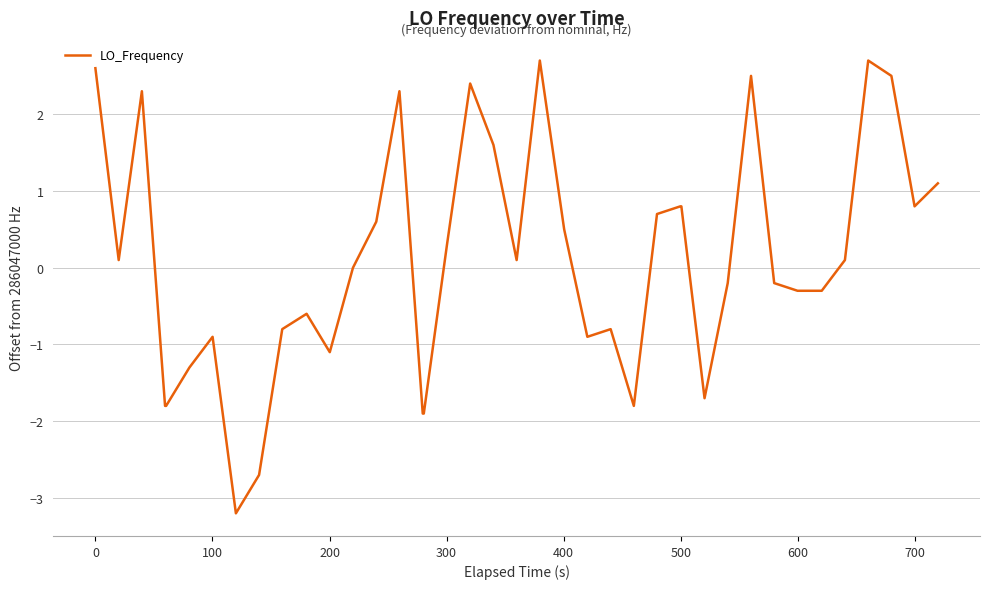

What is the difference between the maximum and minimum values?

5.9